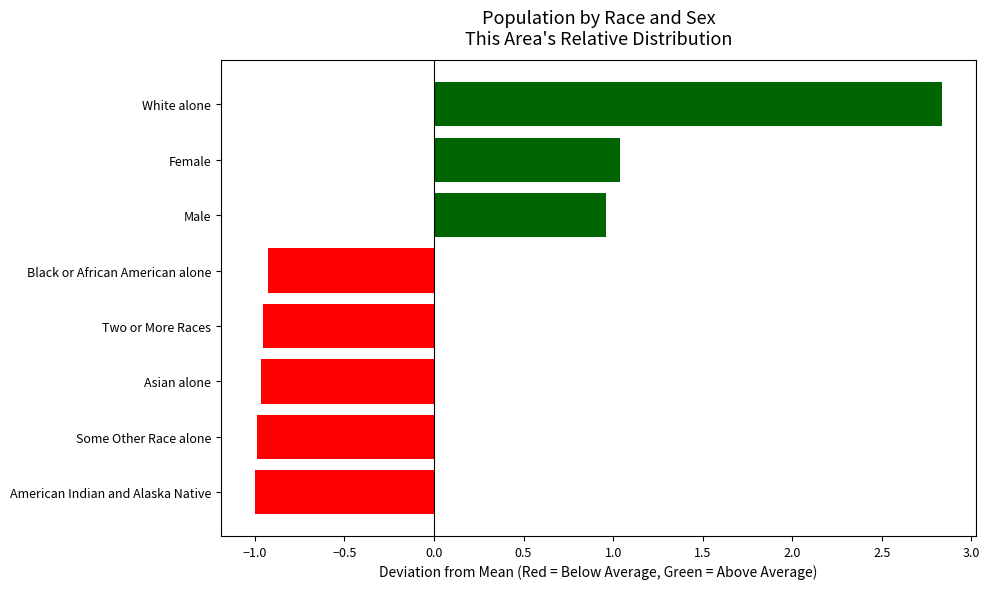

What is the difference between the values at White alone and Black or African American alone?

3.8